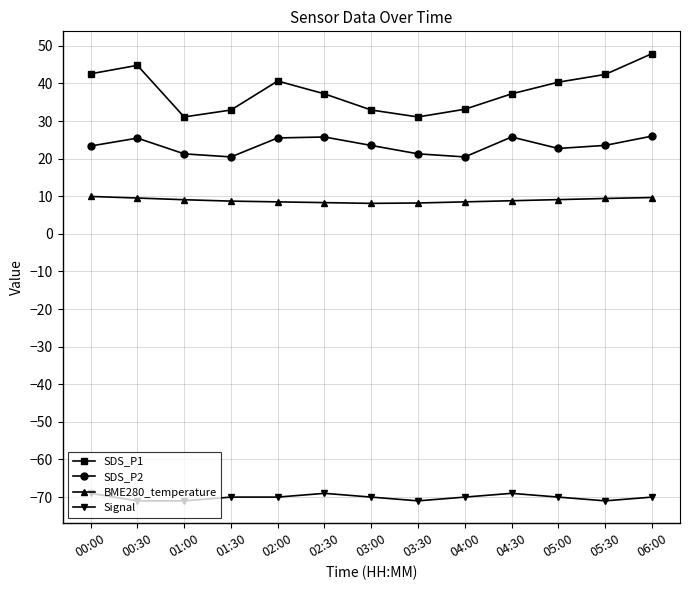

True or false: SDS_P2 has a value of 20.4 at 01:30.

True